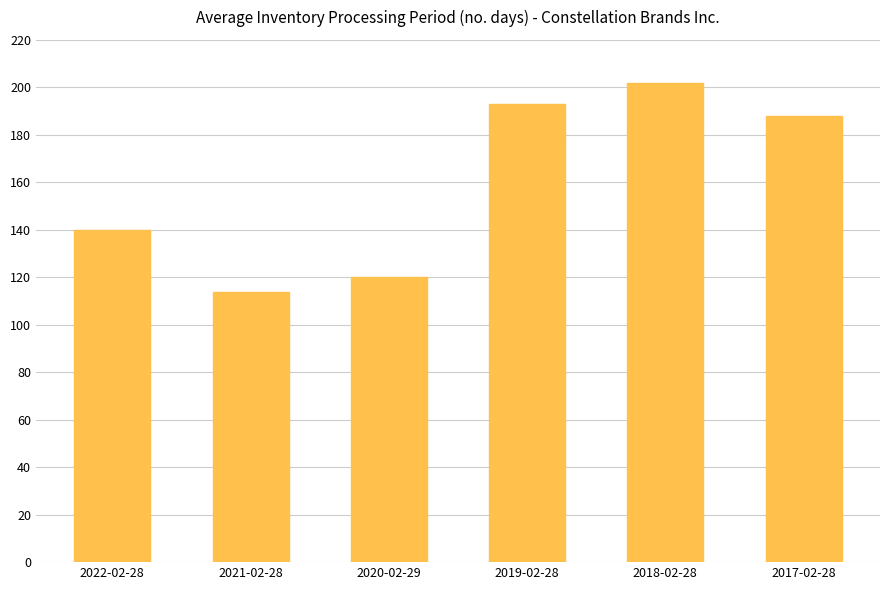

Which category has the lowest value across all series?

2021-02-28